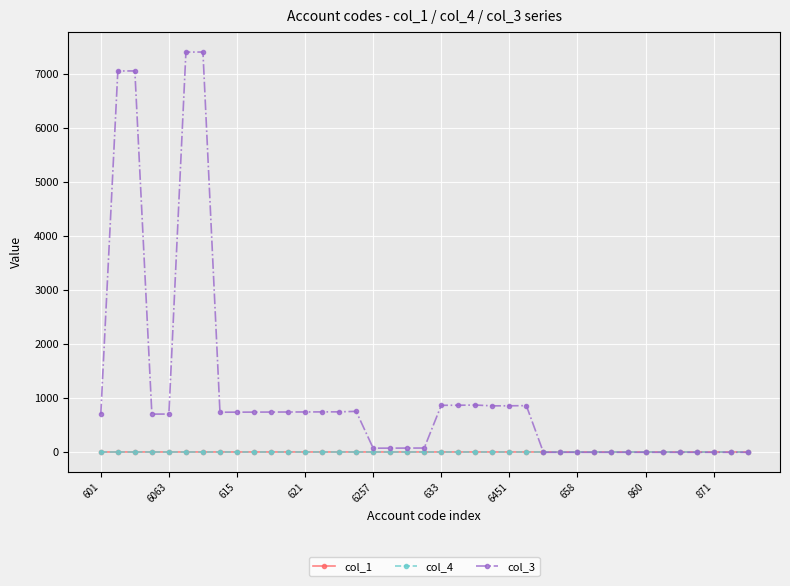

True or false: col_3 and col_4 intersect in this chart.

False